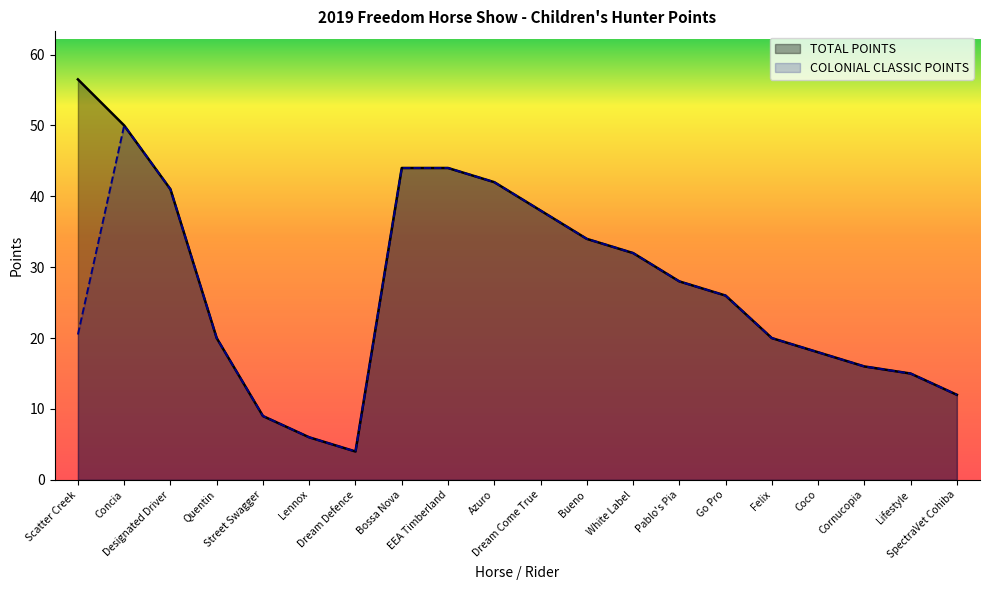

What is the label of the 7th point from the left?

Dream Defence